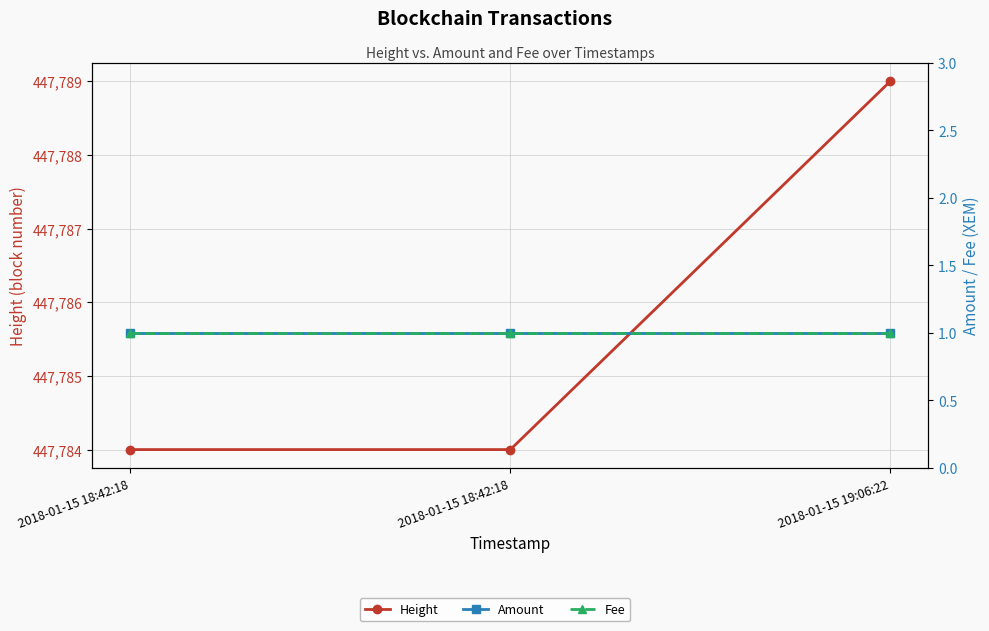

Read the Amount value at 2018-01-15 18:42:18.

1